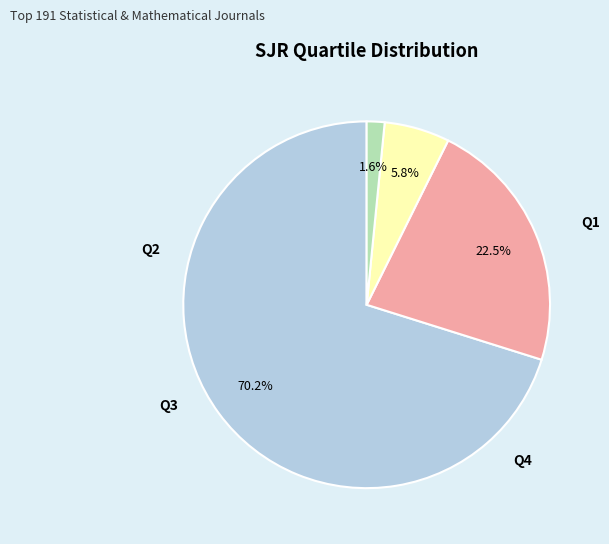

Is there a majority slice in this chart?

Yes